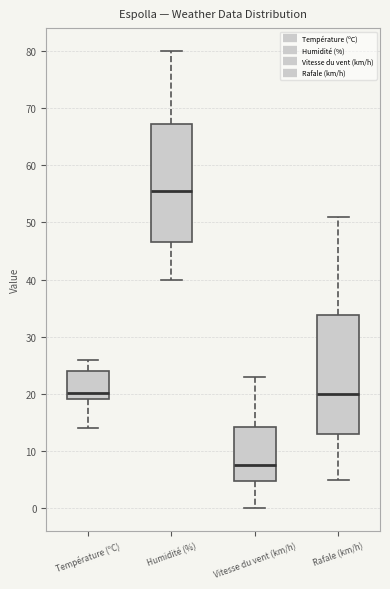

Reading left to right, read every box against the y-axis: the position of its median line, the range the box covers, and the ends of its whiskers. The values are not printed on the chart, so give them approximately, as read against the axis.

Température (ºC): median 20, box 19 to 24, whiskers 14 to 26
Humidité (%): median 56, box 47 to 67, whiskers 40 to 80
Vitesse du vent (km/h): median 8, box 5 to 14, whiskers 0 to 23
Rafale (km/h): median 20, box 13 to 34, whiskers 5 to 51